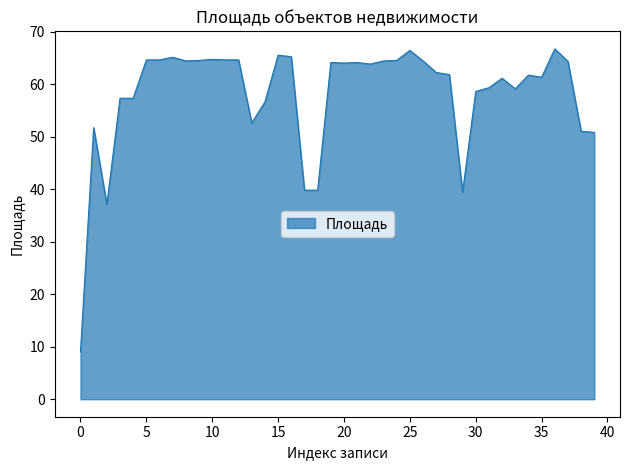

What is the maximum value shown in the chart?

66.7